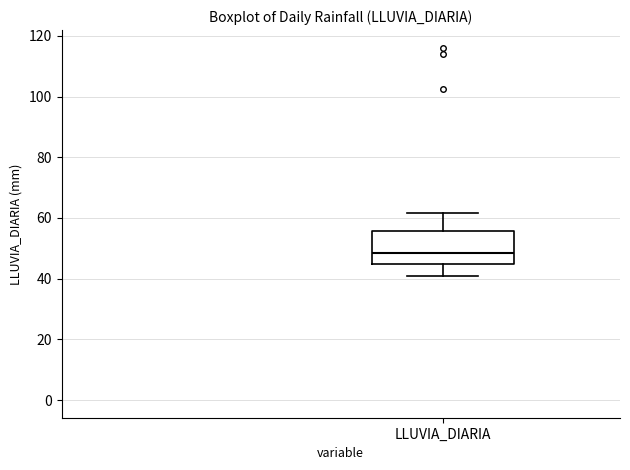

Transcribe this box plot: give where the median line is, the range the box spans, and where the two whiskers end, as read against the y-axis. The values are not printed on the chart, so give them approximately, as read against the axis.

median 48, box 44 to 56, whiskers 42 to 62